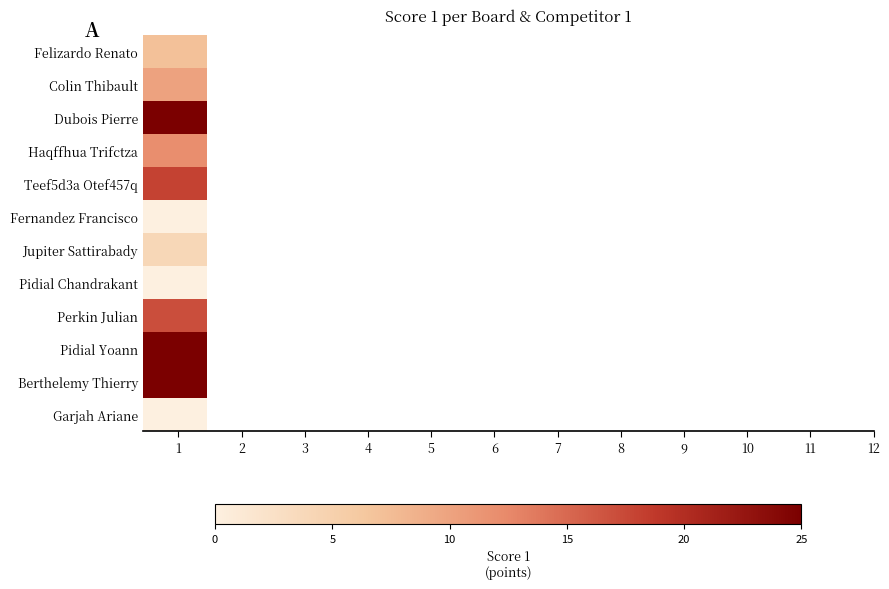

Rank the series by their maximum value, from highest to lowest.

Dubois Pierre, Pidial Yoann, Berthelemy Thierry, Teef5d3a Otef457q, Perkin Julian, Haqffhua Trifctza, Colin Thibault, Felizardo Renato, Jupiter Sattirabady, Fernandez Francisco, Pidial Chandrakant, Garjah Ariane